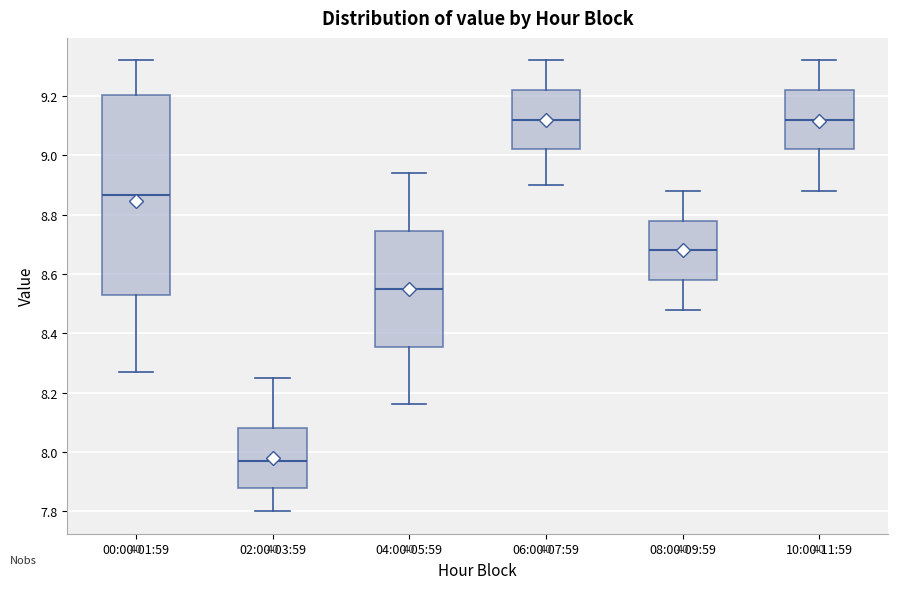

Comparing the boxes themselves (not the whiskers), which one is the tallest?

00:00-01:59